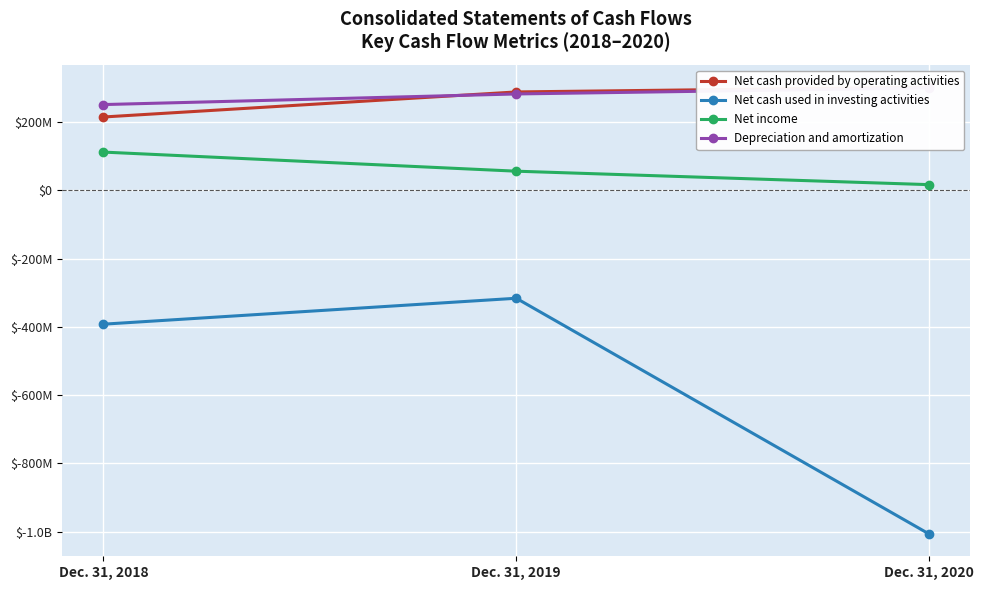

What is the total value across all series at Dec. 31, 2019?

309536000